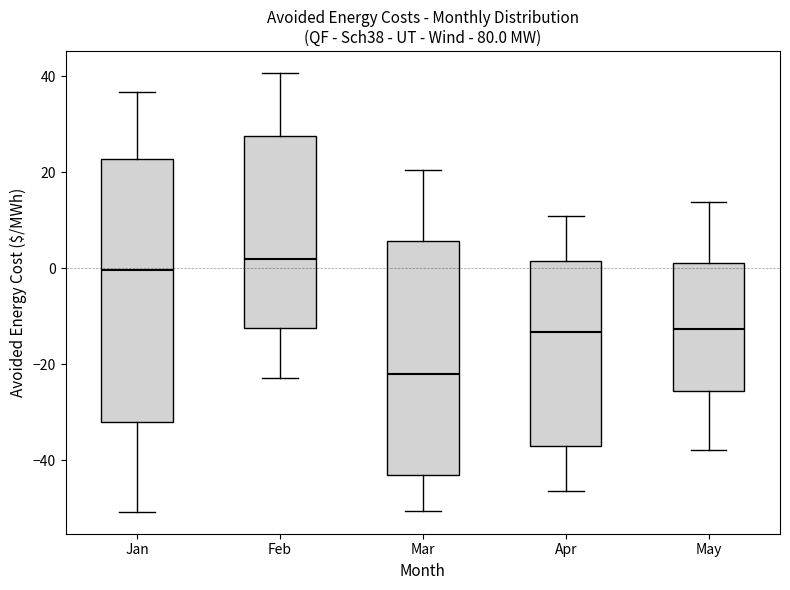

Reading left to right, transcribe this box plot: for each box, give where its median line is, the range the box spans, and where its two whiskers end, as read against the y-axis. The values are not printed on the chart, so give them approximately, as read against the axis.

Jan: median 0, box -32 to 22, whiskers -50 to 36
Feb: median 2, box -12 to 28, whiskers -22 to 40
Mar: median -22, box -42 to 6, whiskers -50 to 20
Apr: median -14, box -36 to 2, whiskers -46 to 10
May: median -12, box -26 to 2, whiskers -38 to 14